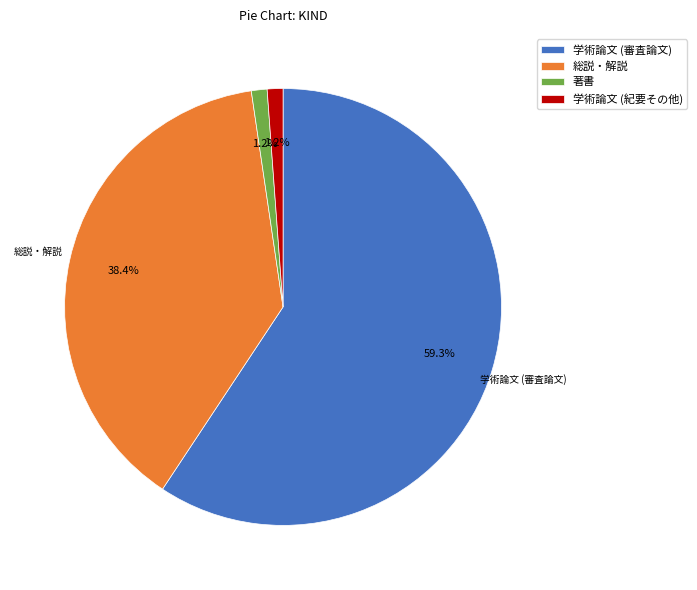

Is there any slice that represents more than half of the pie?

Yes